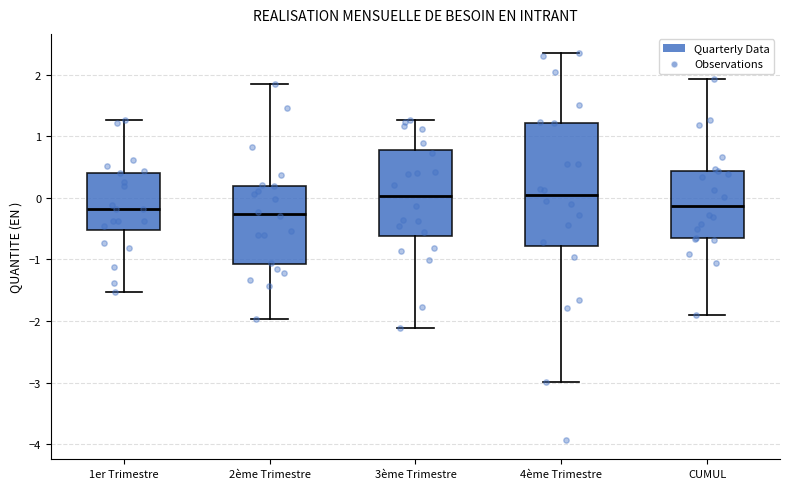

Comparing the boxes themselves (not the whiskers), which one is the tallest?

4ème Trimestre